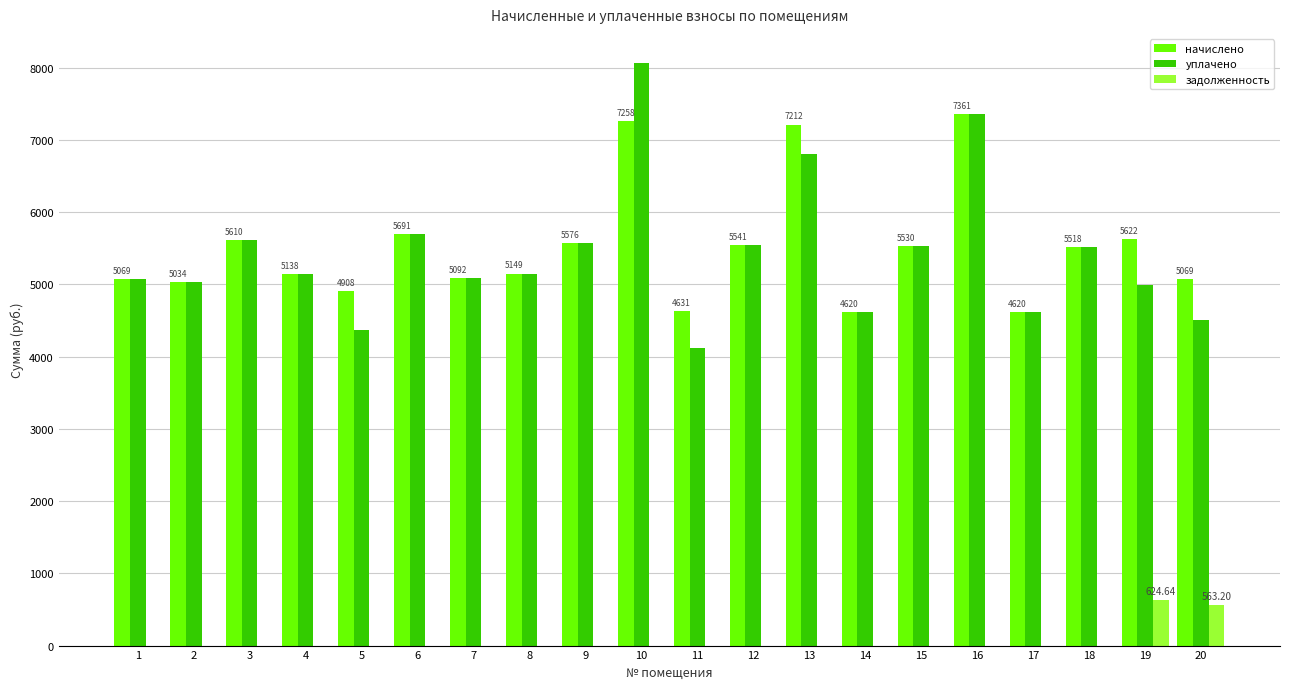

What is the total value across all series at 20?

10137.6